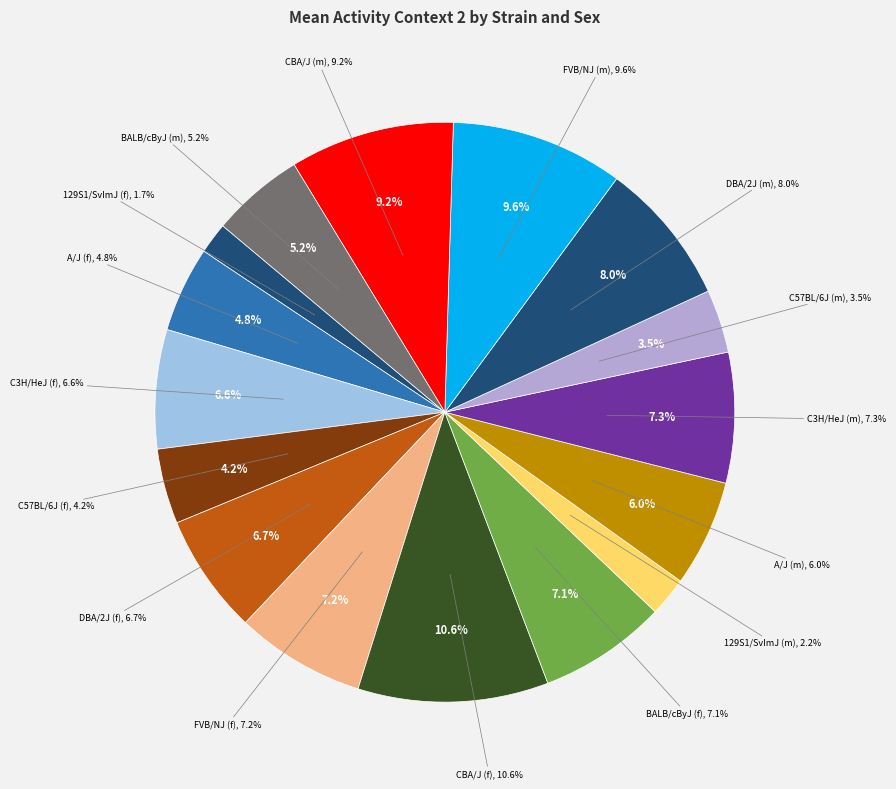

How many segments does this pie chart have?

16